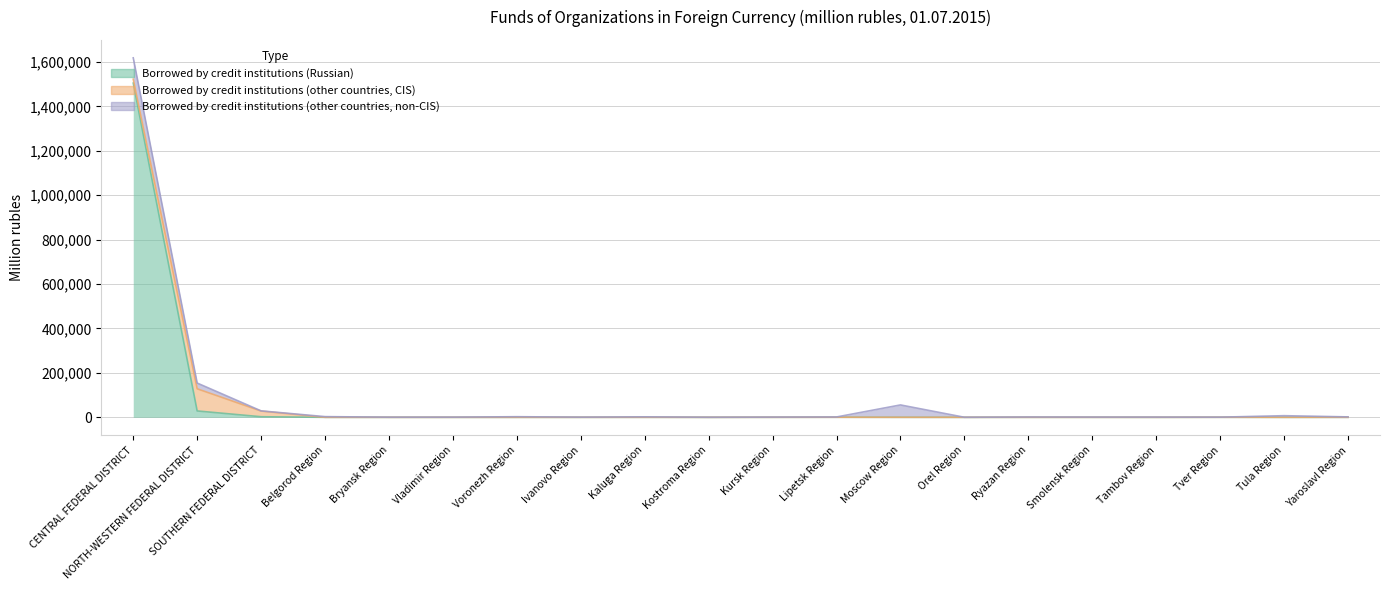

What is the highest value of the Borrowed by credit institutions (other countries, non-CIS) series?

96118